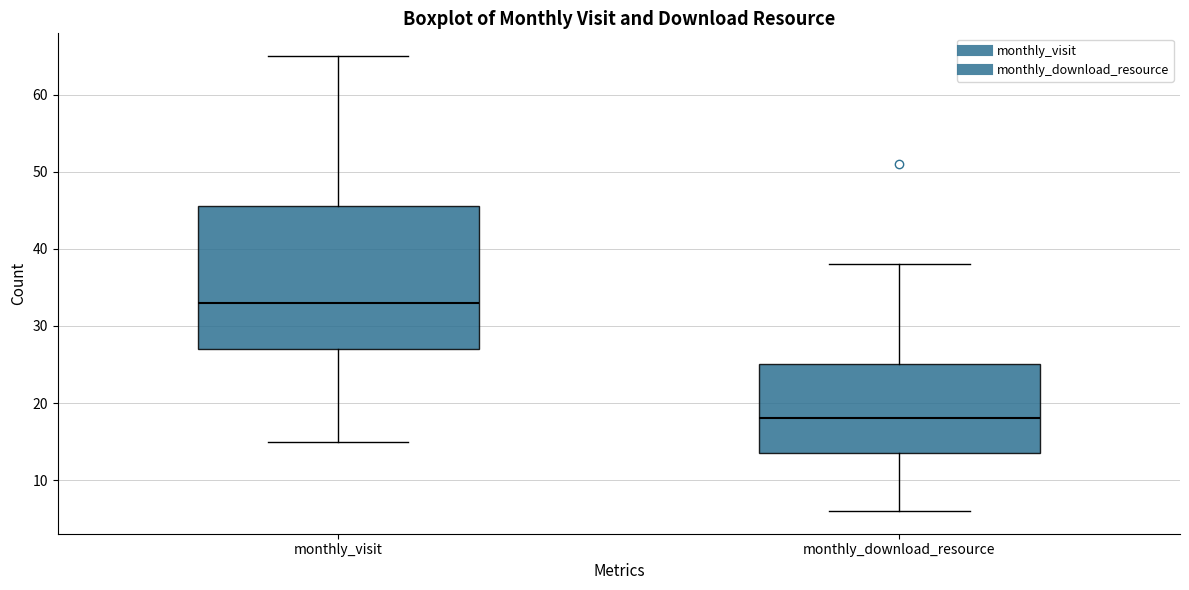

Reading left to right, transcribe this box plot: for each box, give where its median line is, the range the box spans, and where its two whiskers end, as read against the y-axis. The values are not printed on the chart, so give them approximately, as read against the axis.

monthly_visit: median 33, box 27 to 46, whiskers 15 to 65
monthly_download_resource: median 18, box 14 to 25, whiskers 6 to 38